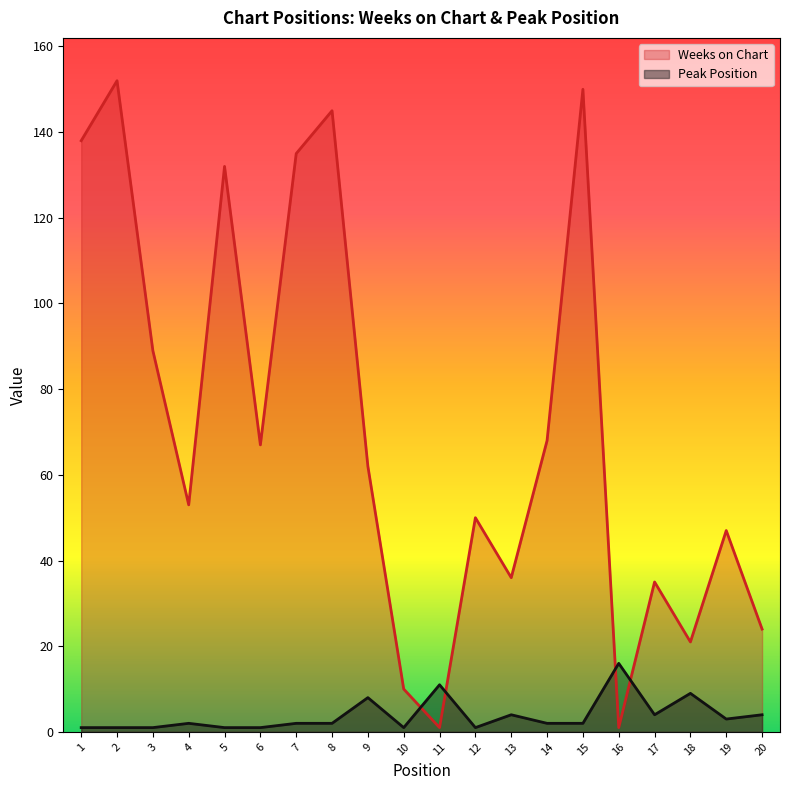

Reading right to left, transcribe all the data shown in this chart.

Weeks on Chart: 24	47	21	35	1	150	68	36	50	1	10	62	145	135	67	132	53	89	152	138
Peak Position: 4	3	9	4	16	2	2	4	1	11	1	8	2	2	1	1	2	1	1	1